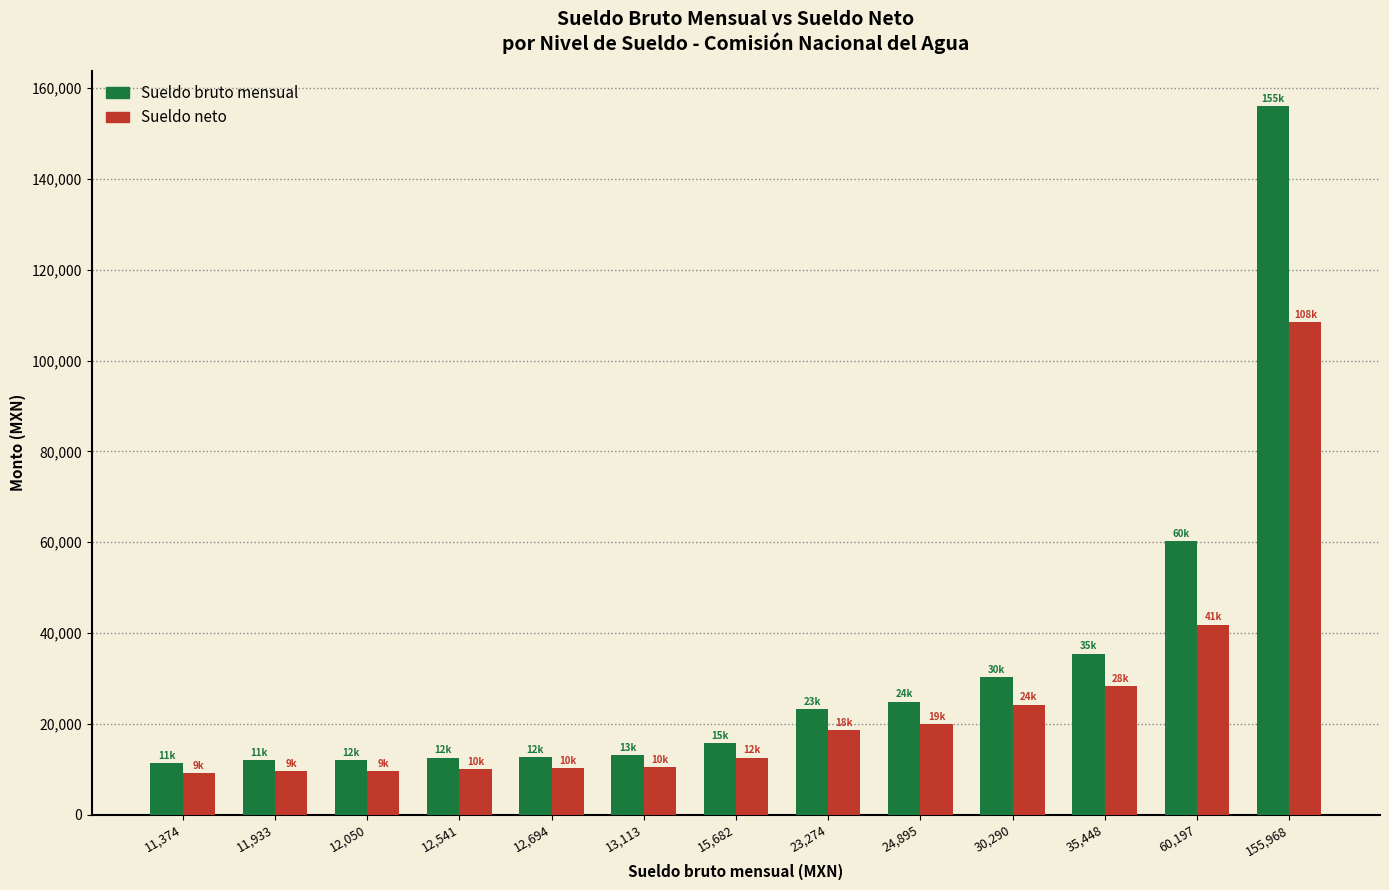

Is it true that Sueldo bruto mensual equals 13184 at 35,448?

False